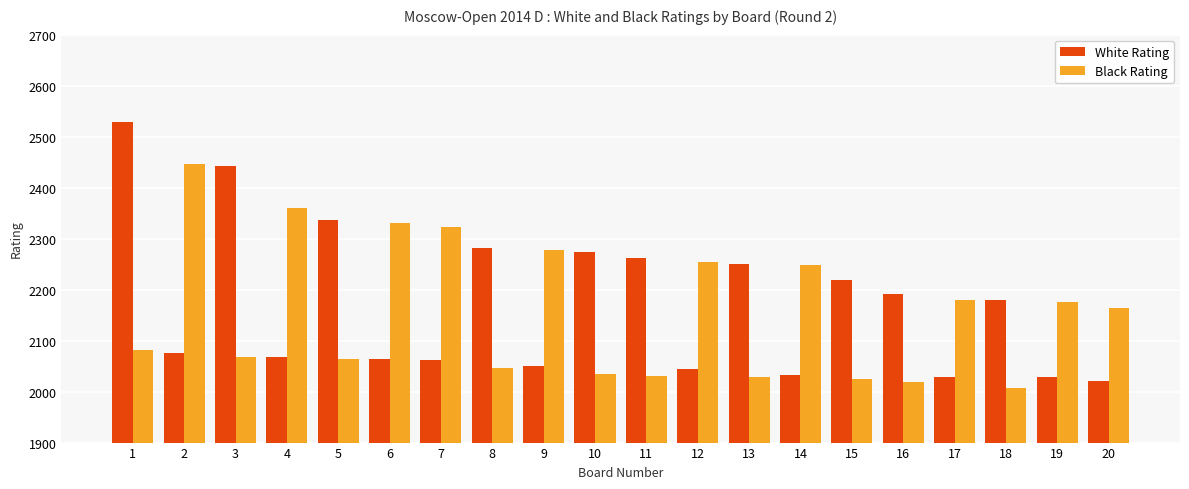

What is the total value across all series at 2?

4522